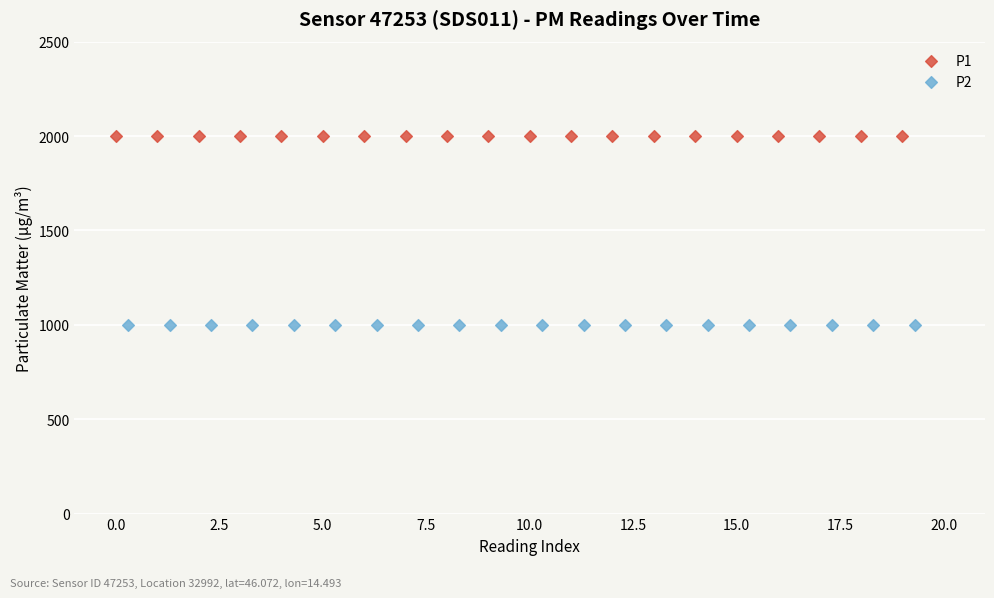

Which series reaches the maximum Y coordinate?

P1